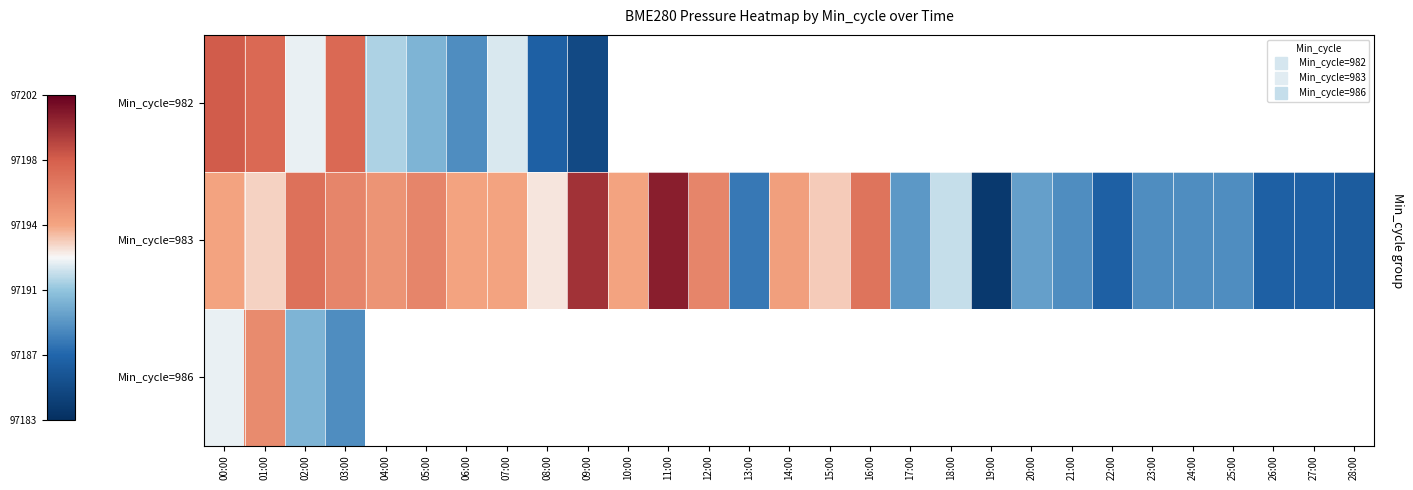

What is the difference between the maximum and minimum values in the Min_cycle=983 series?

17.1